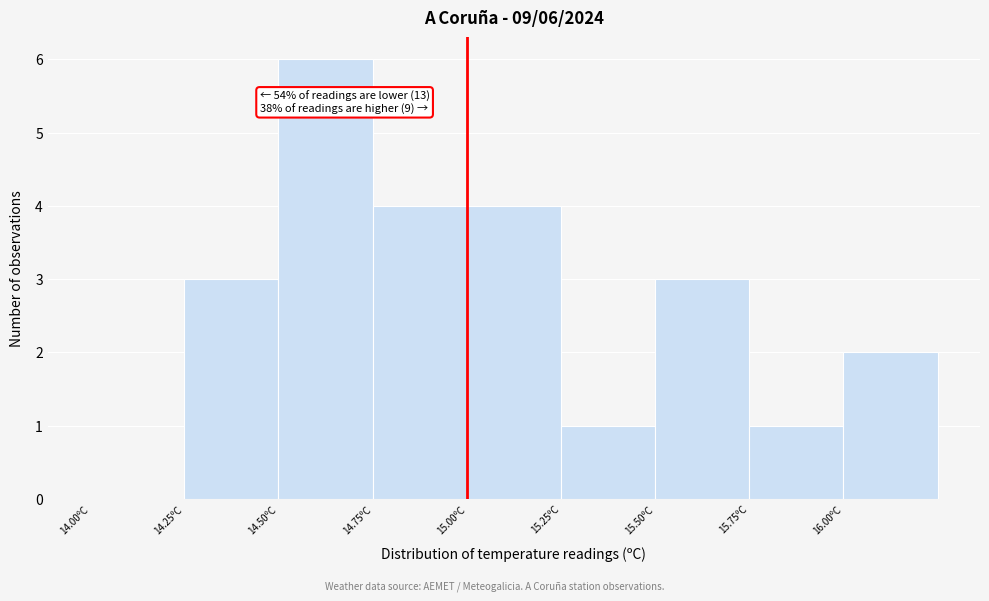

Over which range of the x-axis is the bar tallest?

14.50 to 14.75